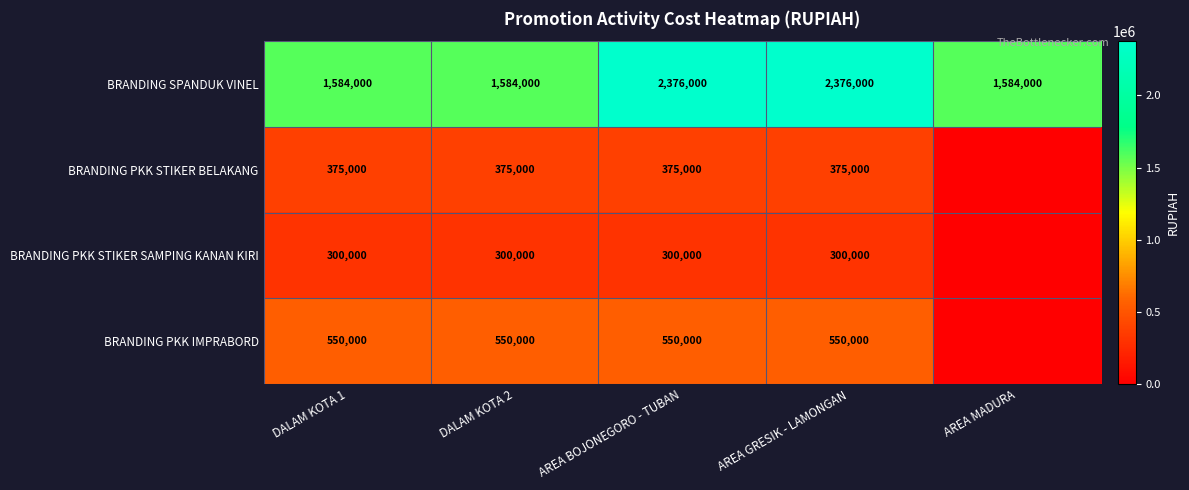

At which category is the sum across all series the highest?

AREA BOJONEGORO - TUBAN